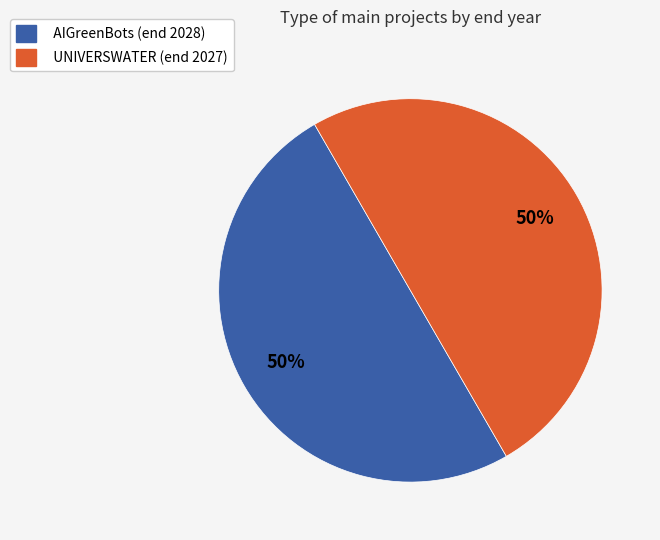

To the nearest percent, what portion does AIGreenBots (end 2028) represent?

50%